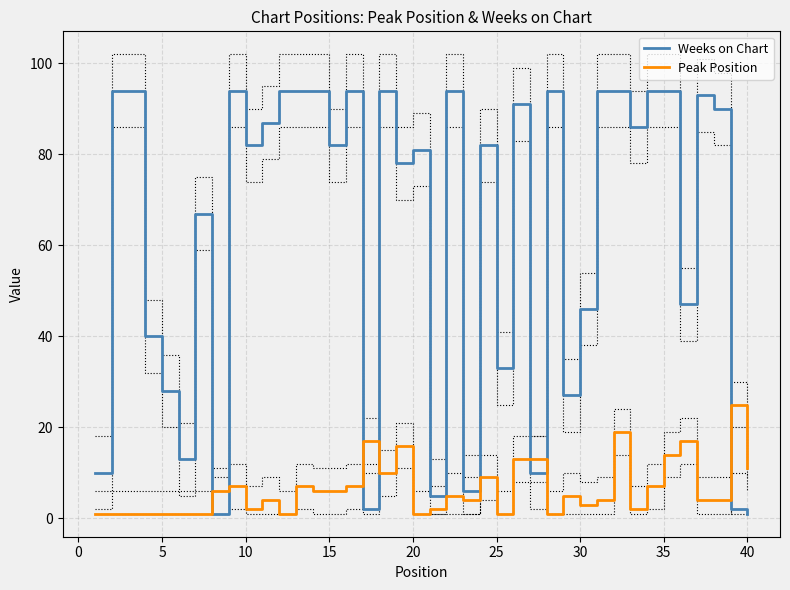

How many values in the Weeks on Chart series are below 82?

18